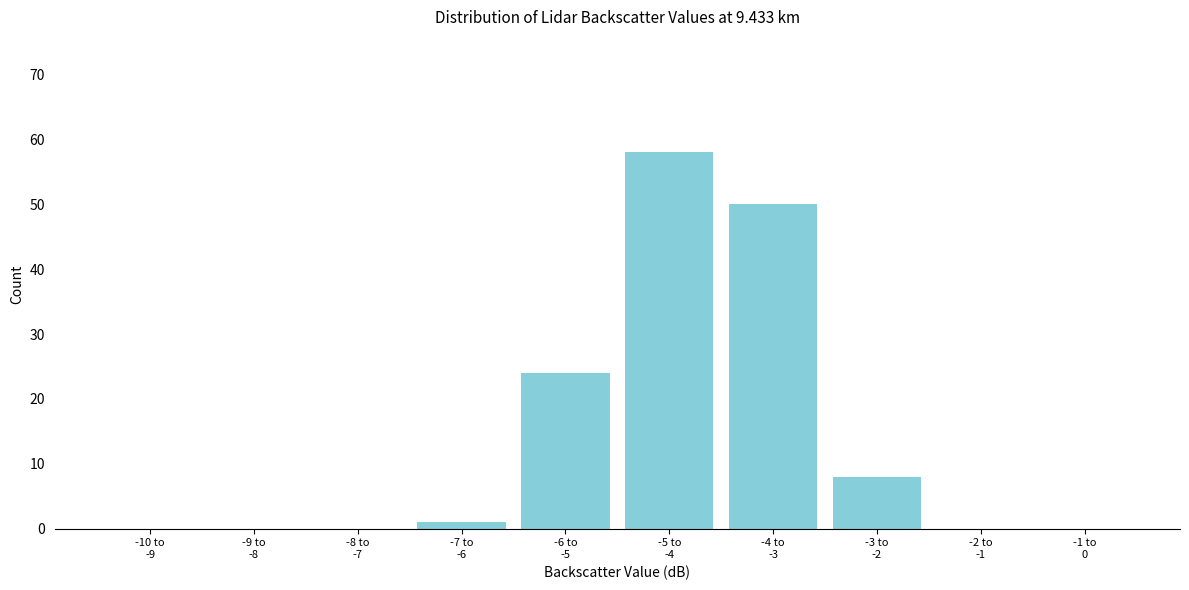

What is the maximum value shown in the chart?

58